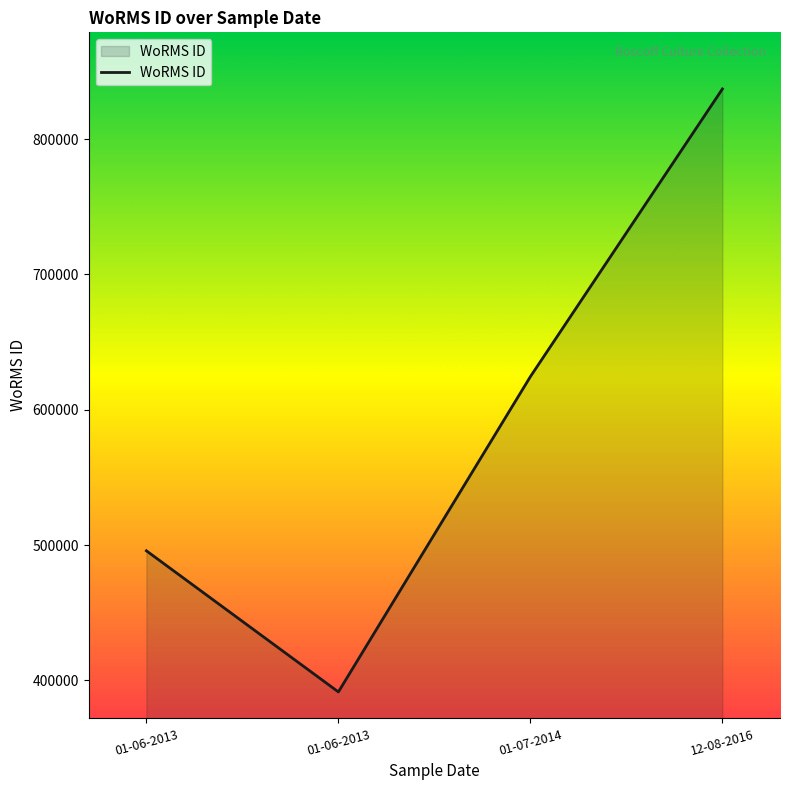

Reading left to right, transcribe all the data shown in this chart.

01-06-2013=495804	01-06-2013=391509	01-07-2014=624513	12-08-2016=837075